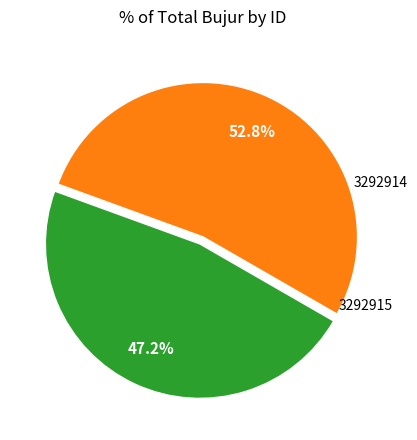

Is there any slice that represents more than half of the pie?

Yes